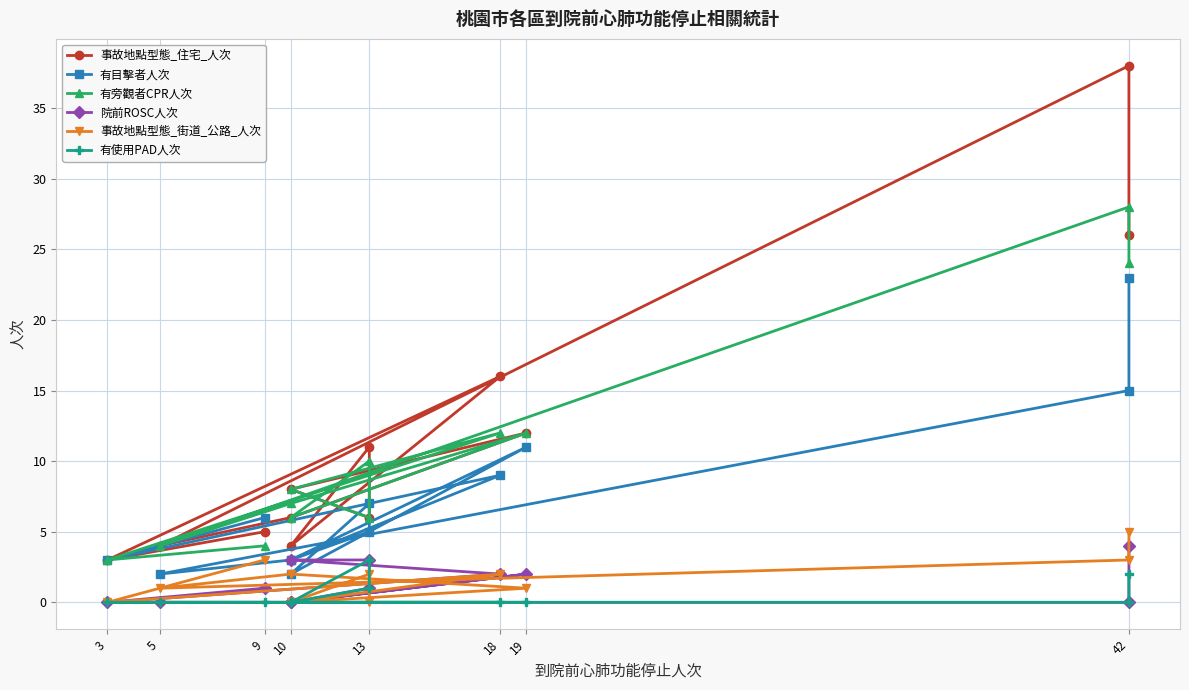

Which series ends up on top after the final intersection of 事故地點型態_街道_公路_人次 and 院前ROSC人次?

院前ROSC人次